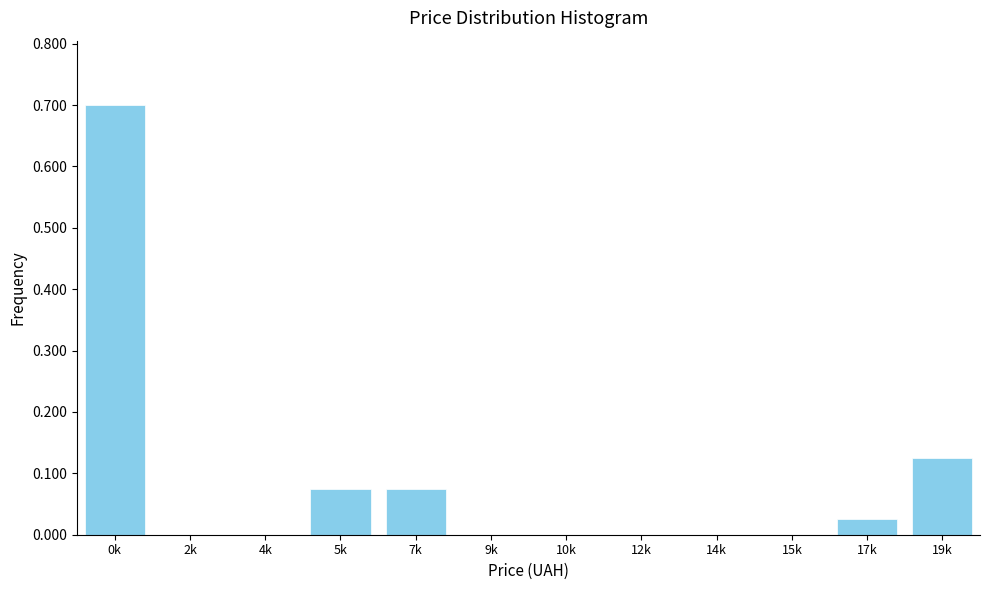

The chart shows a value of -0.4 at 4k. True or false?

False